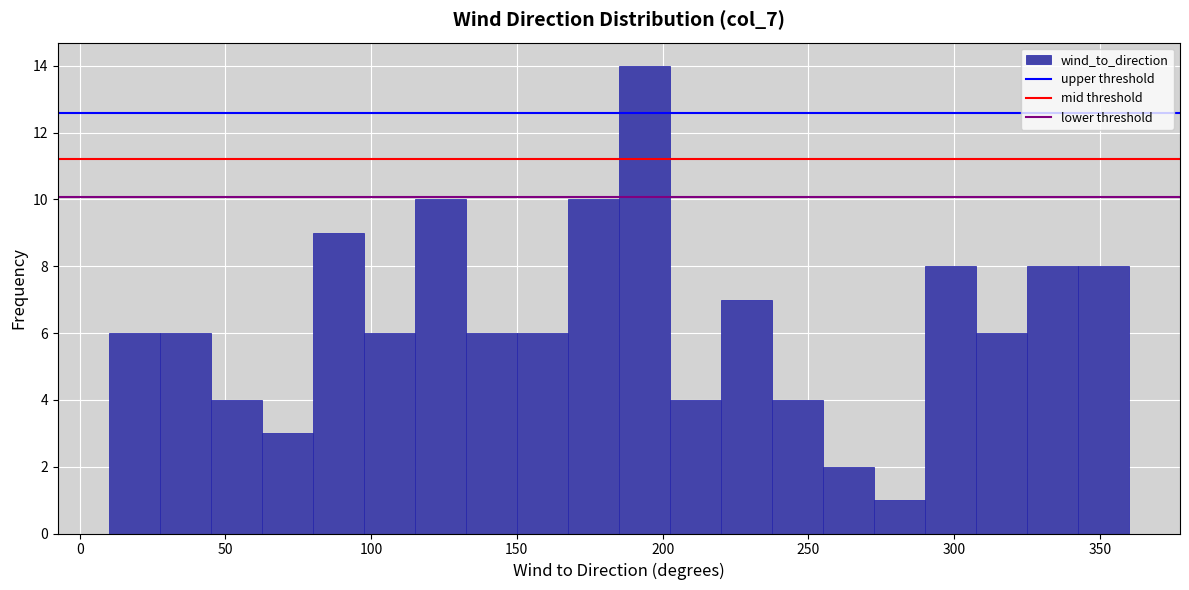

Around what value on the x-axis is the tallest bar? Give the approximate position of its centre, as read against the axis.

195